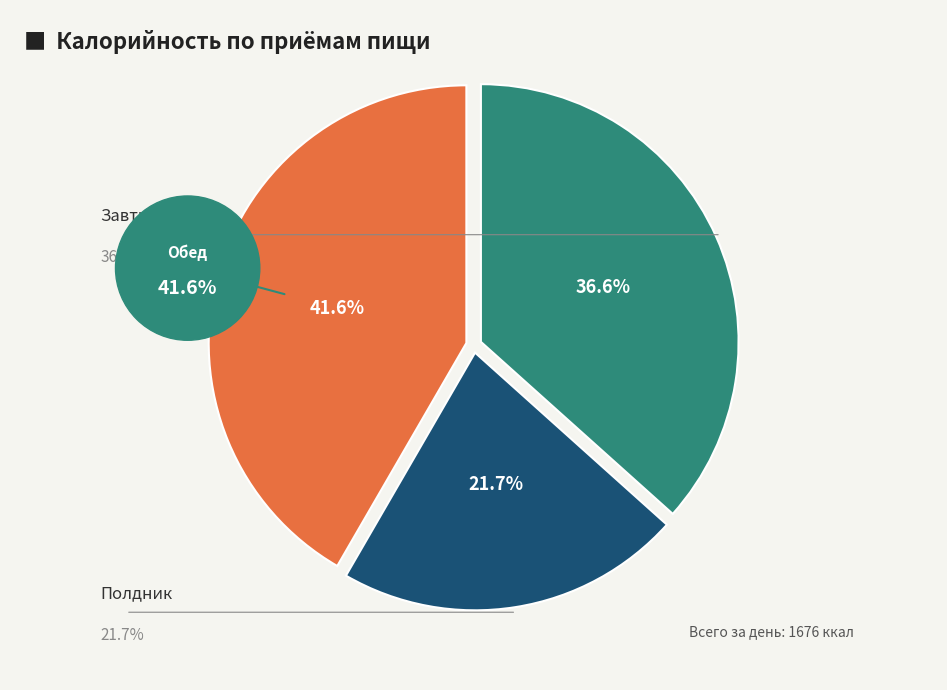

Between Полдник and Завтрак, which is larger?

Завтрак